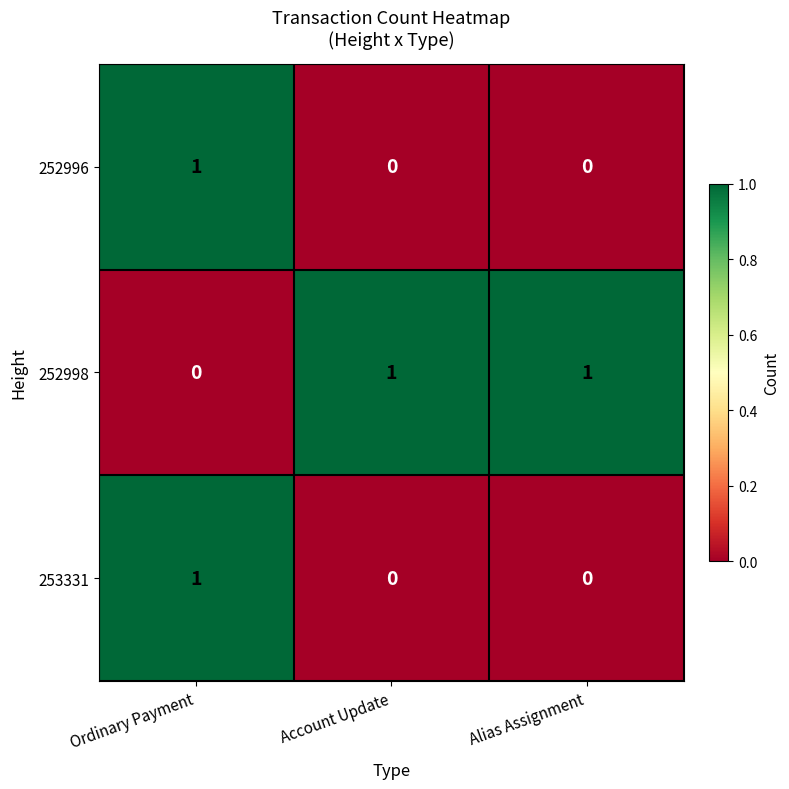

True or false: 252996 has a value of 0 at Account Update.

True